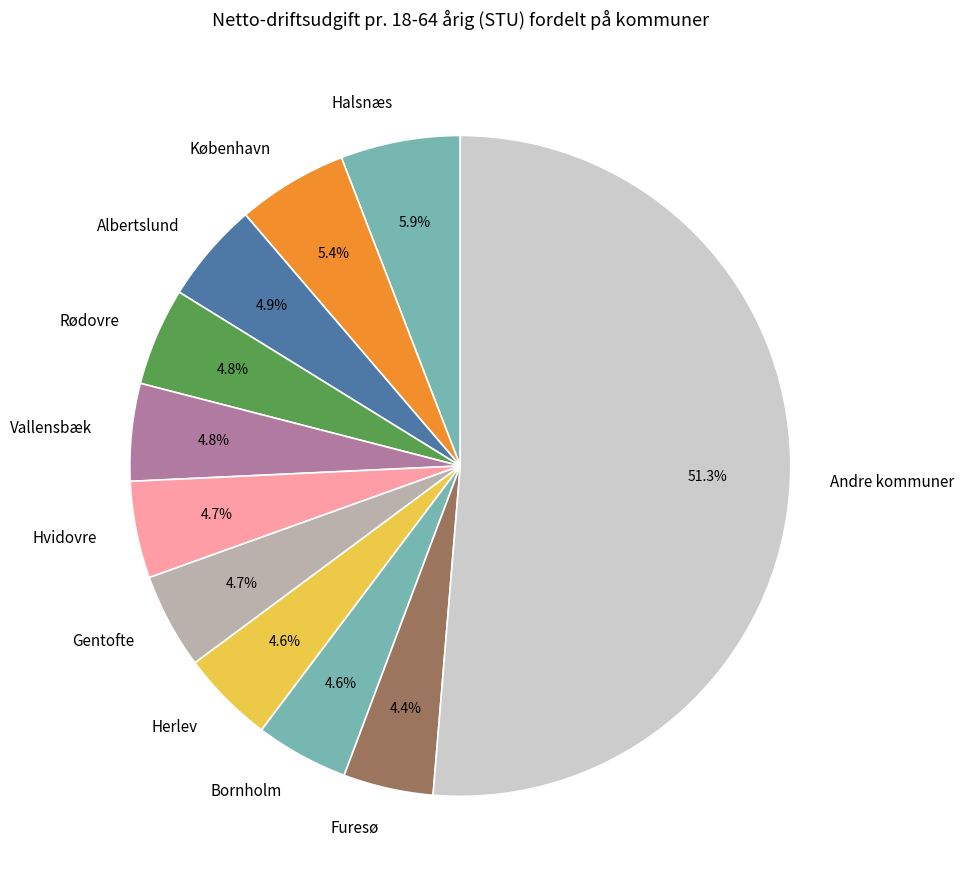

Between Albertslund and Andre kommuner, which is larger?

Andre kommuner